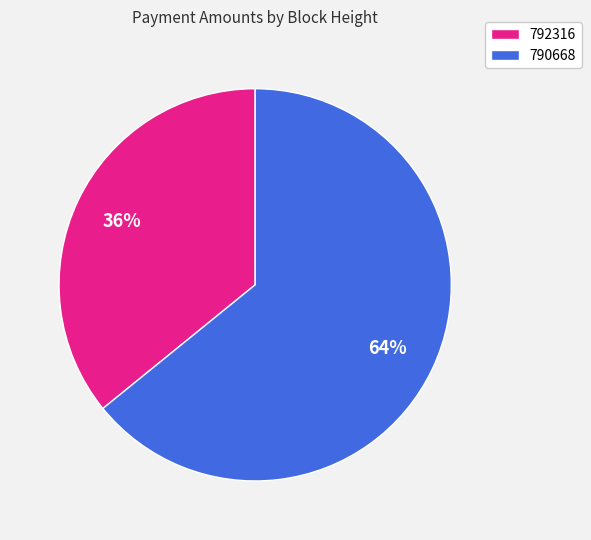

Count the number of slices in the pie.

2